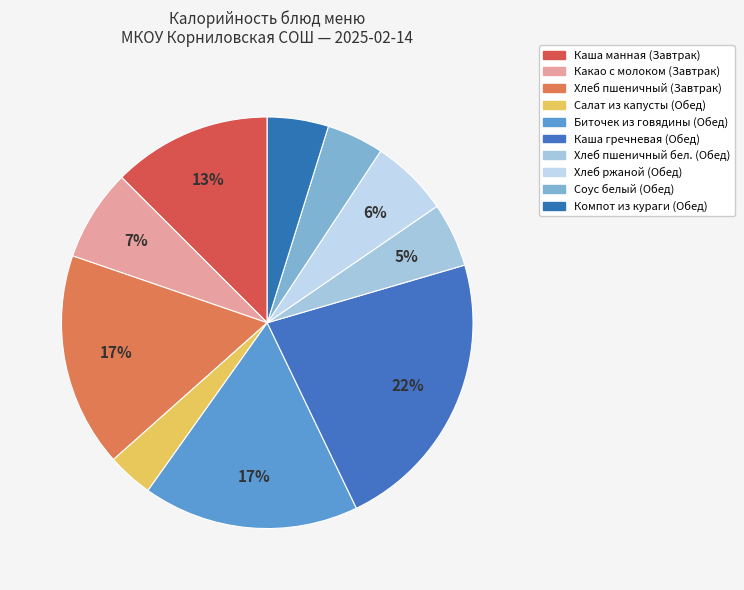

How many segments does this pie chart have?

10